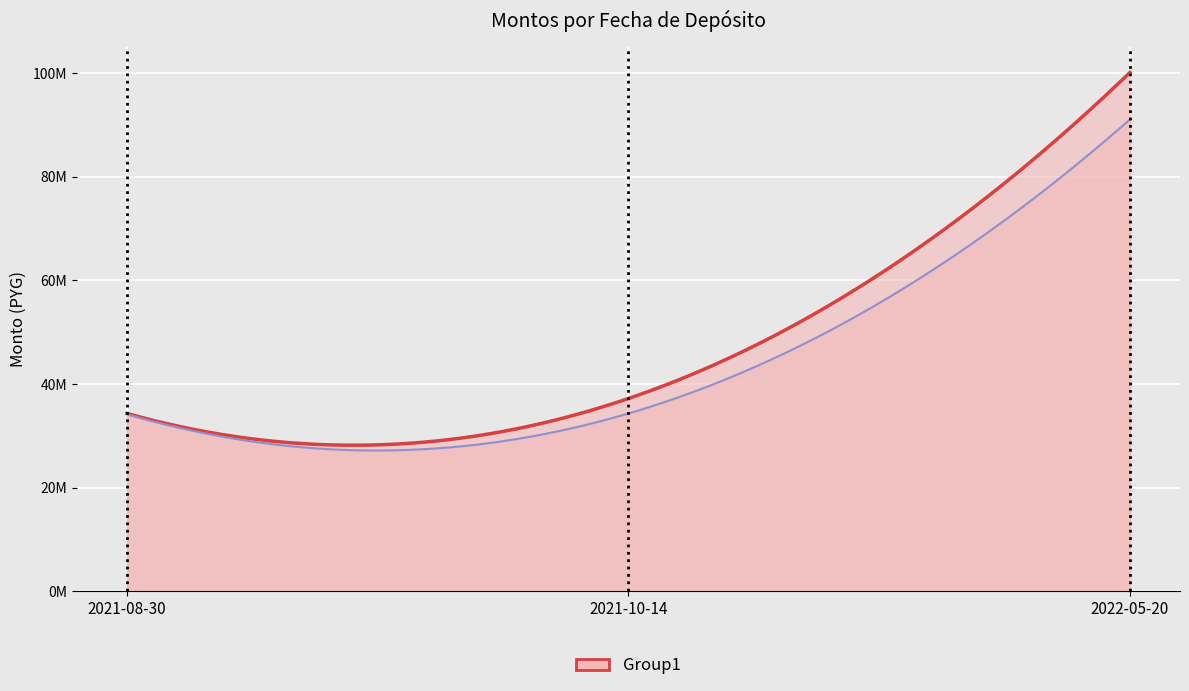

What is the minimum value shown in the chart?

34173954